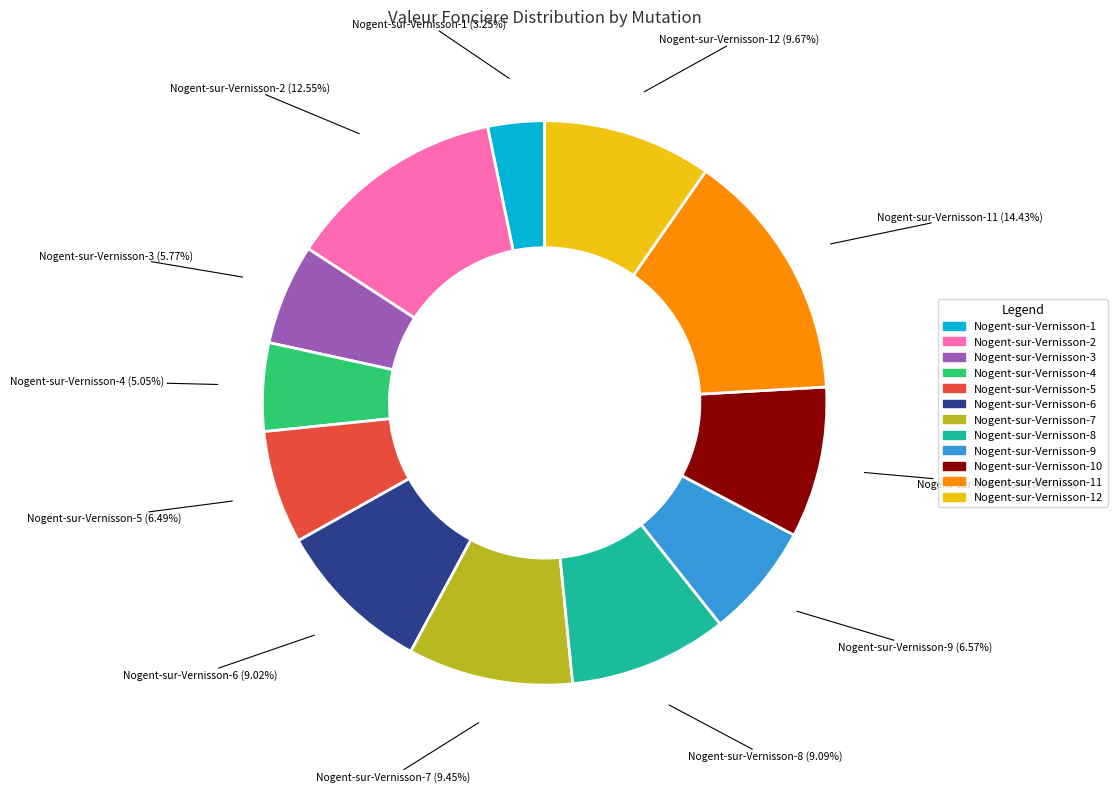

How many slices are in this pie chart?

12